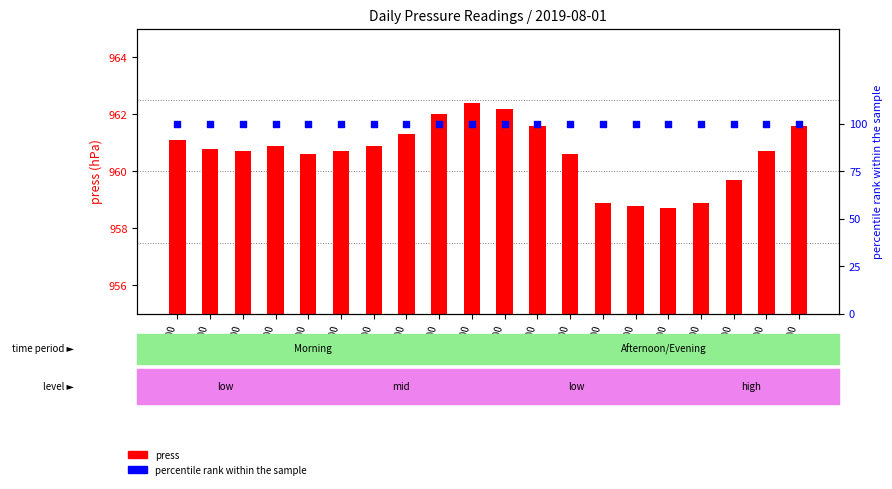

Which series reaches the maximum Y coordinate?

press